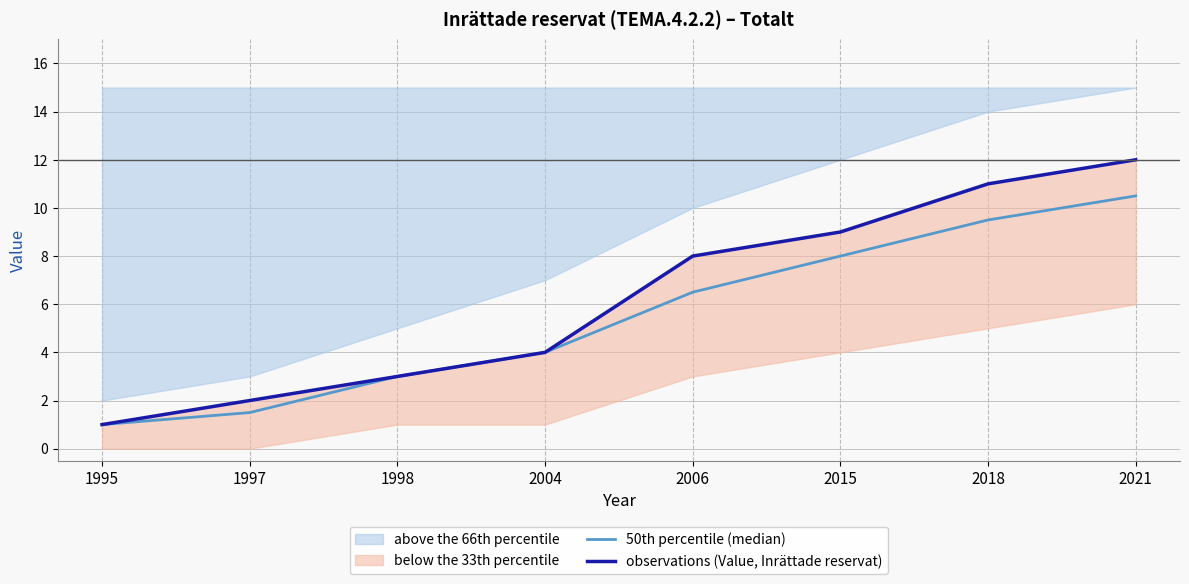

What is the maximum value shown in the chart?

12.0